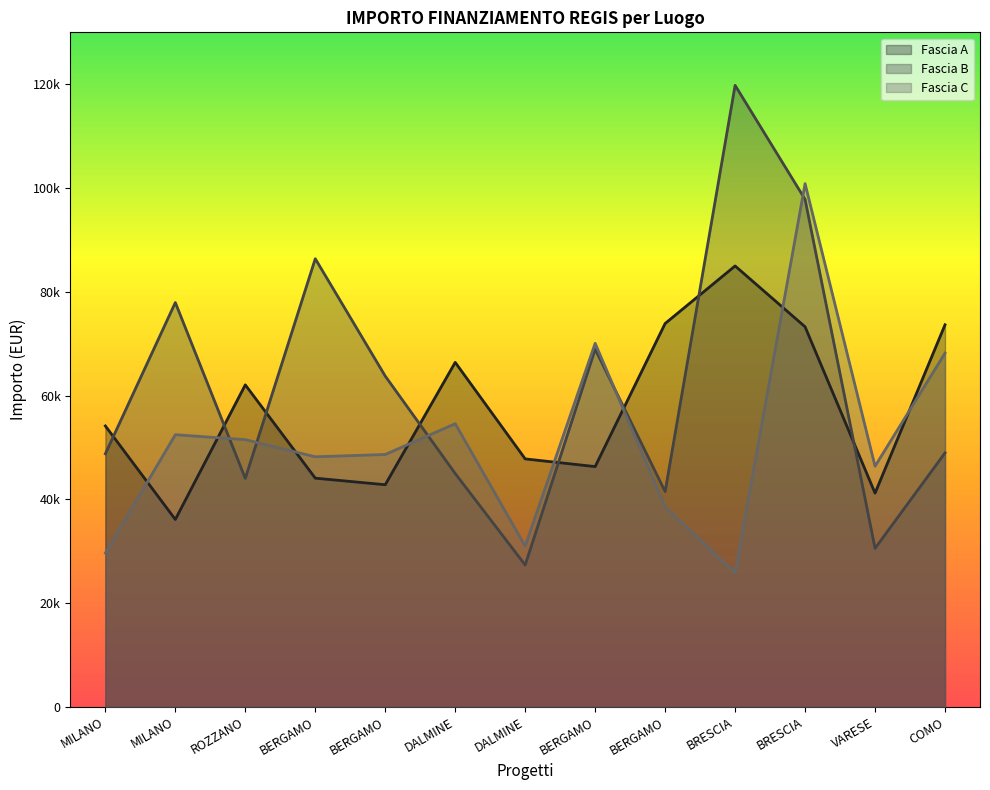

What is the difference between the maximum and second lowest values in the Fascia B series?

89224.6